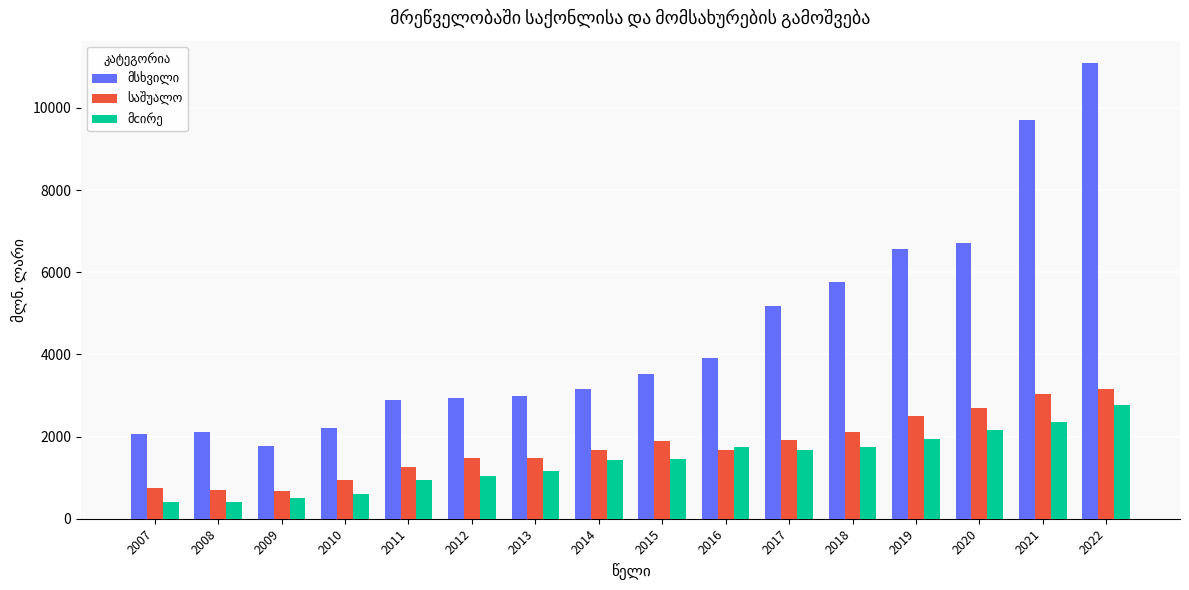

At which category is the sum across all series the highest?

2022